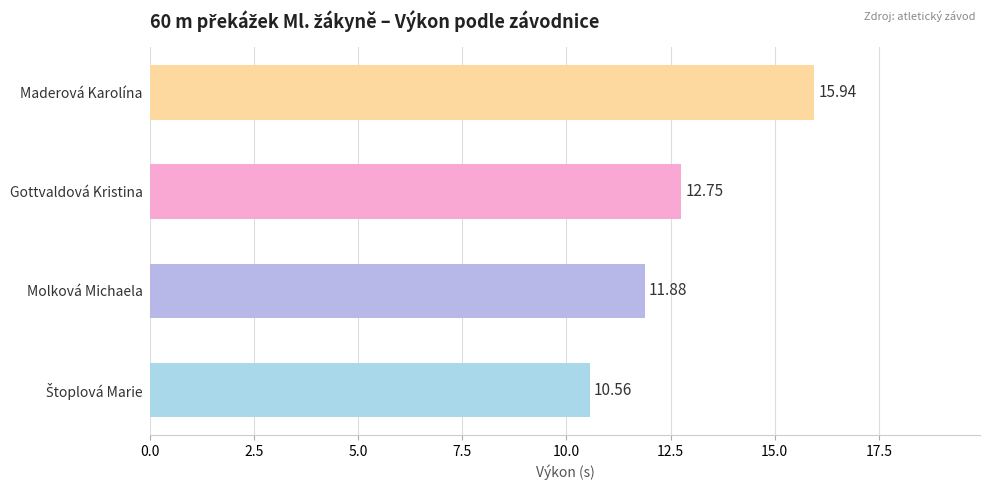

How many bars are there in total?

4